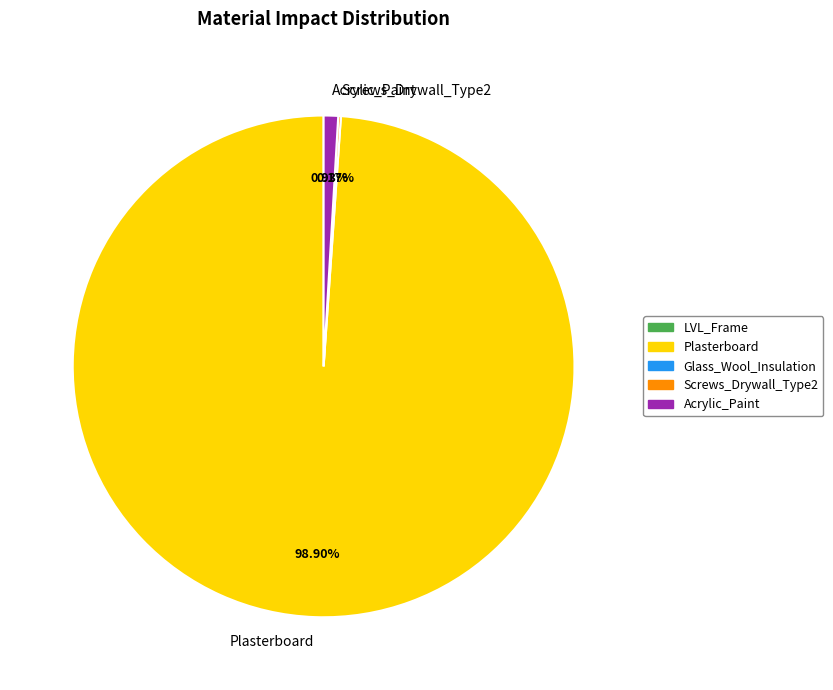

What is the largest slice in the pie chart?

Plasterboard